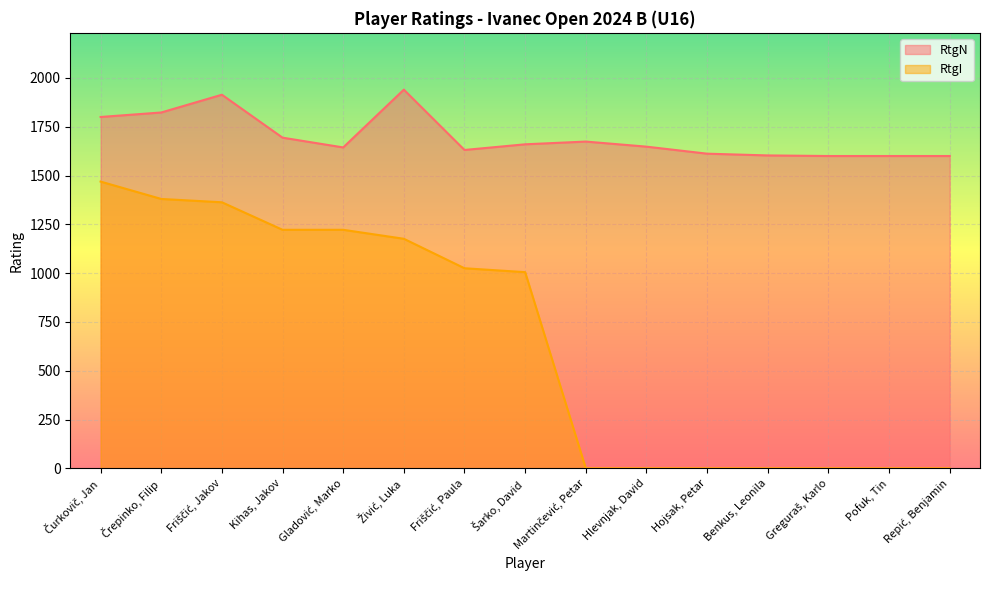

How many values in the RtgN series exceed 1648?

7